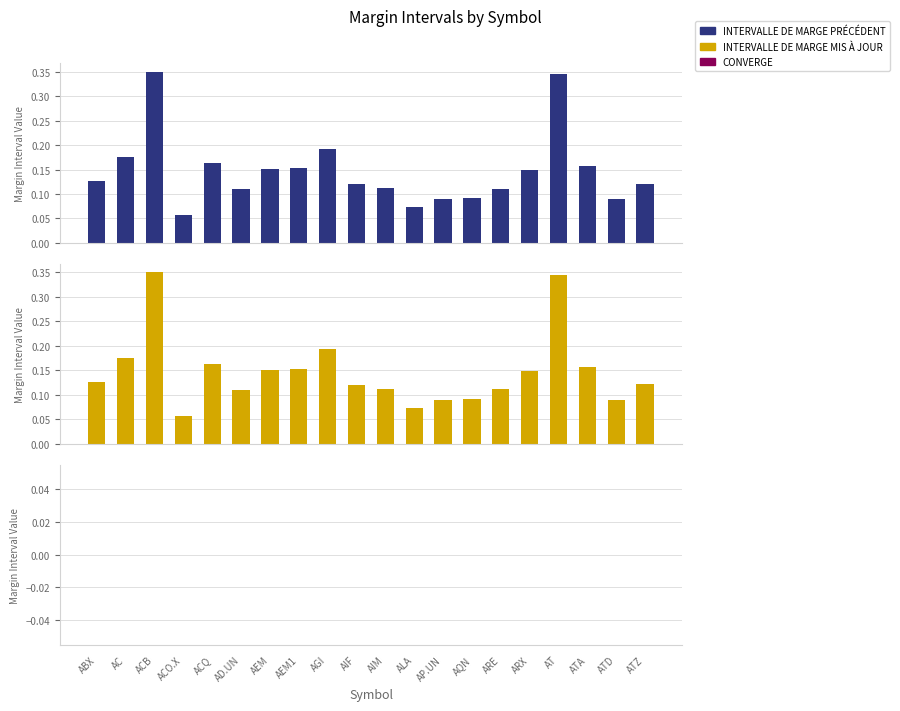

Is it true that INTERVALLE DE MARGE PRÉCÉDENT equals 0.1 at AC?

False